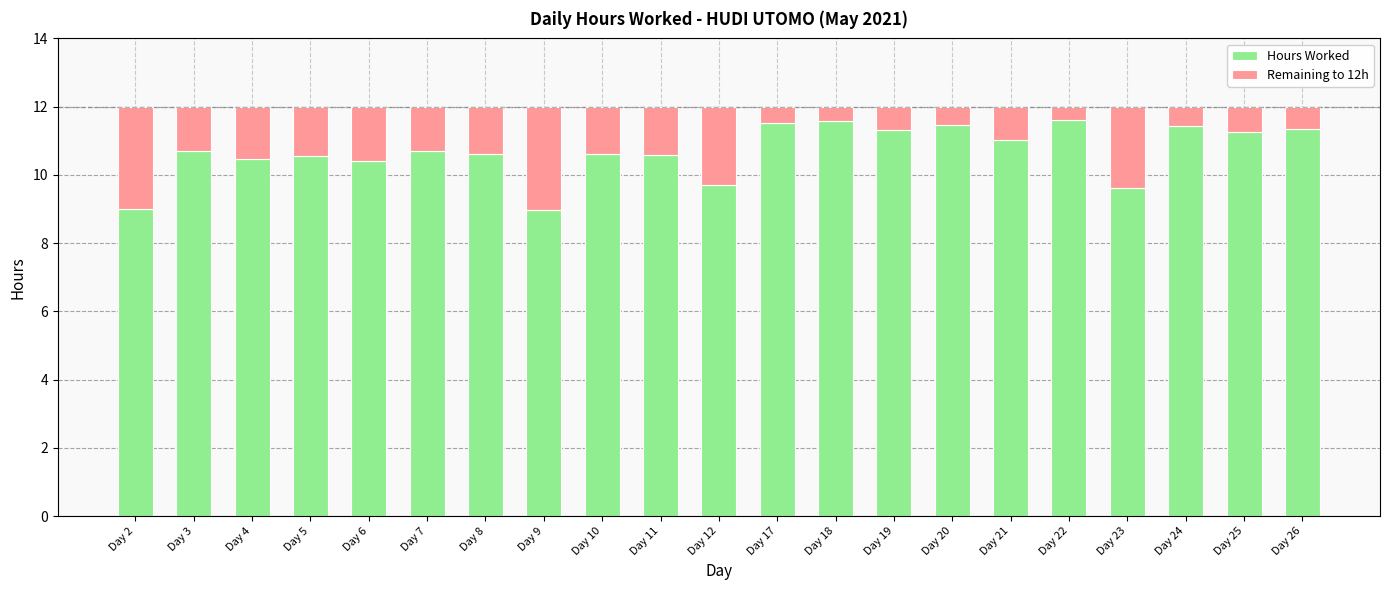

The Hours Worked series shows 3.8 at Day 18. True or false?

False